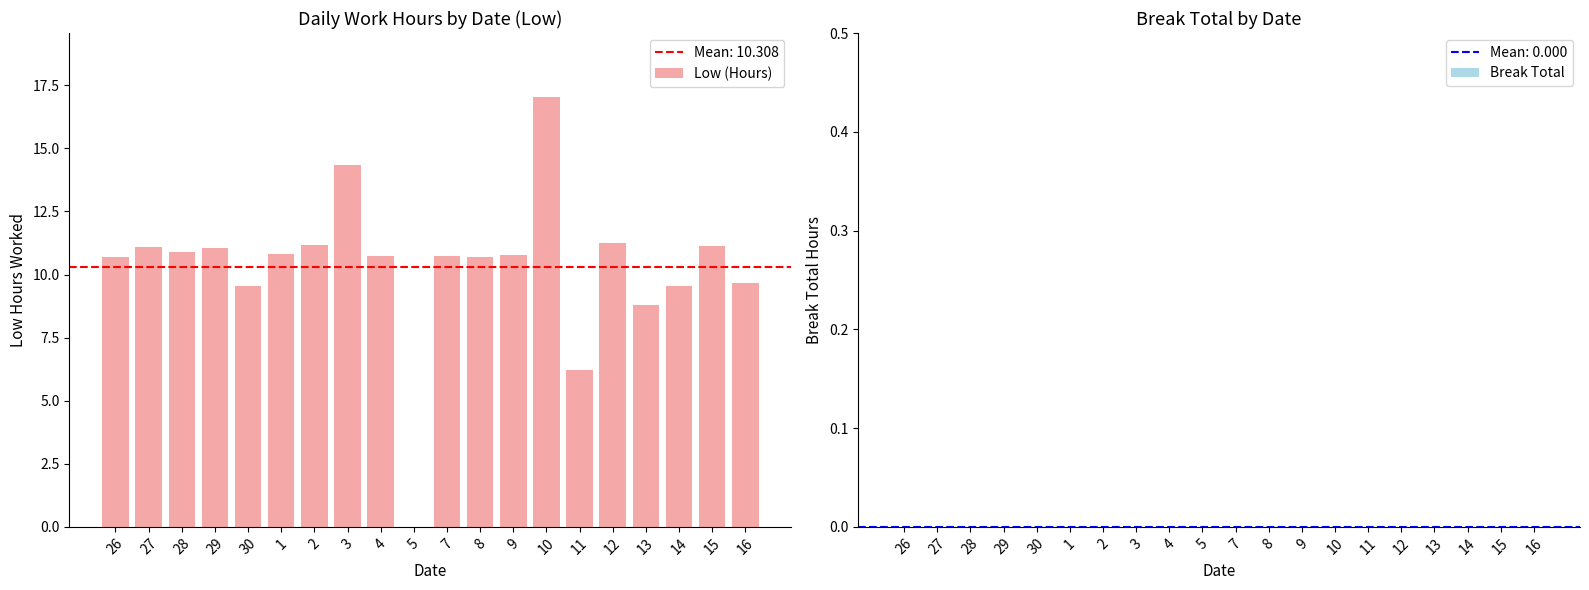

Which label corresponds to the largest value in the chart?

10